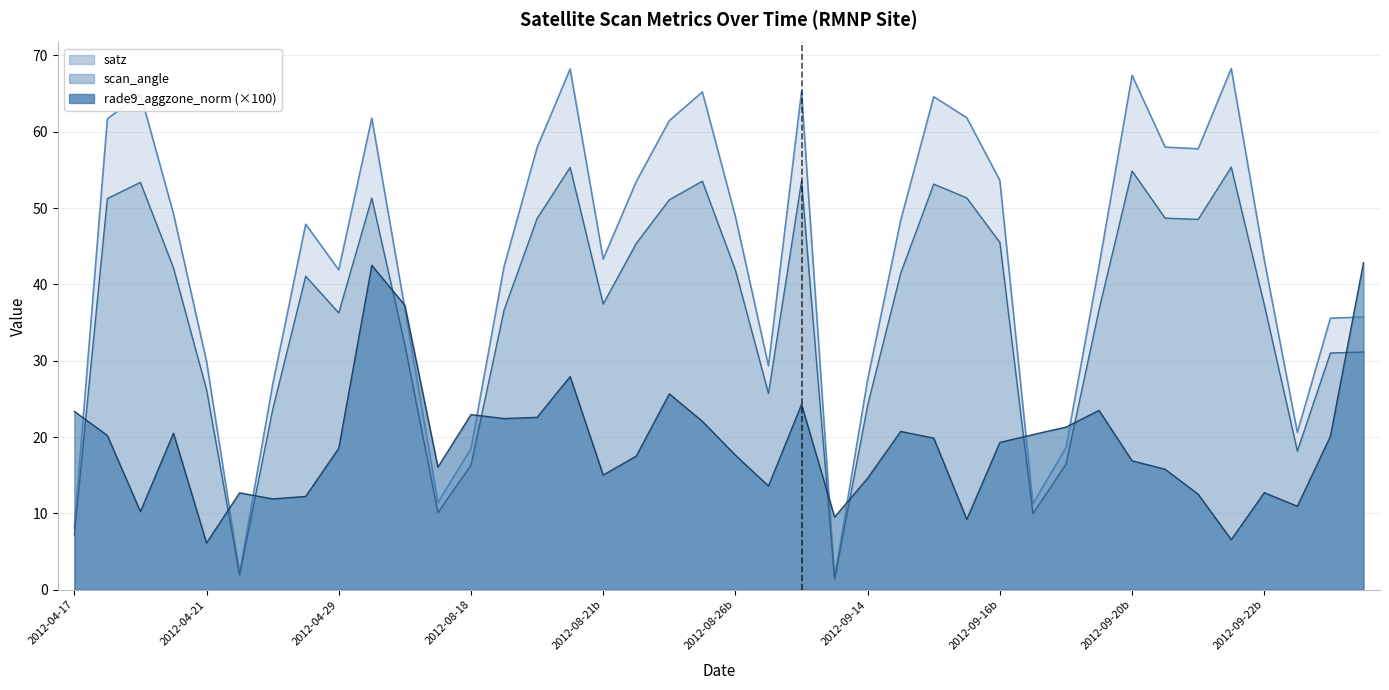

Where does the satz series first go above 47?

scan_angle